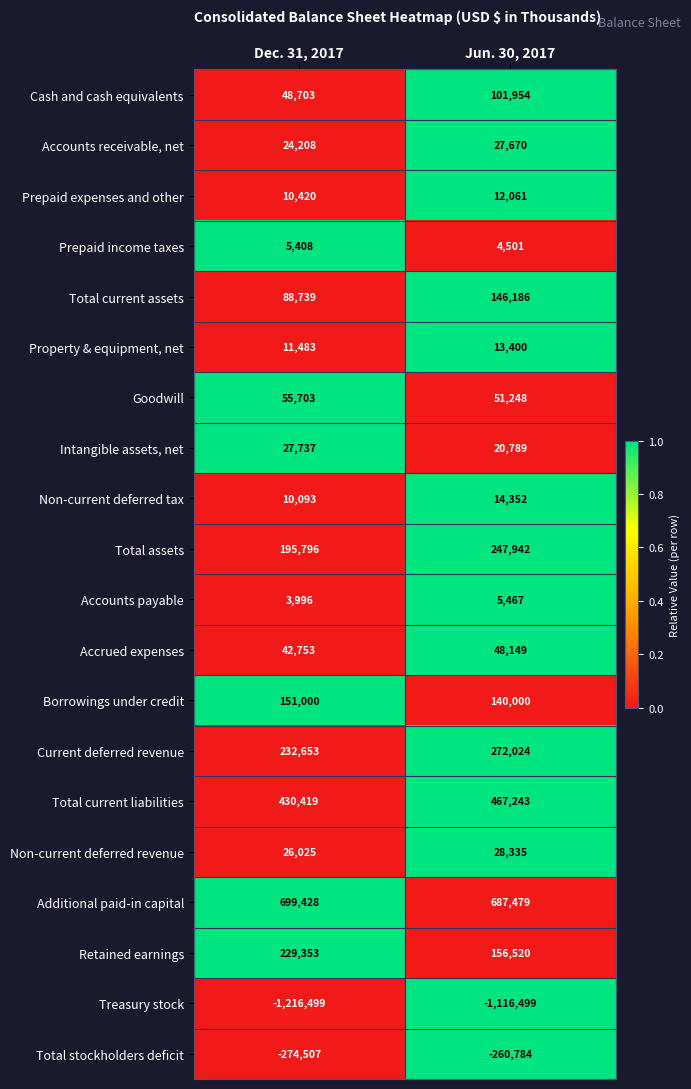

Count the number of data series in this chart.

20